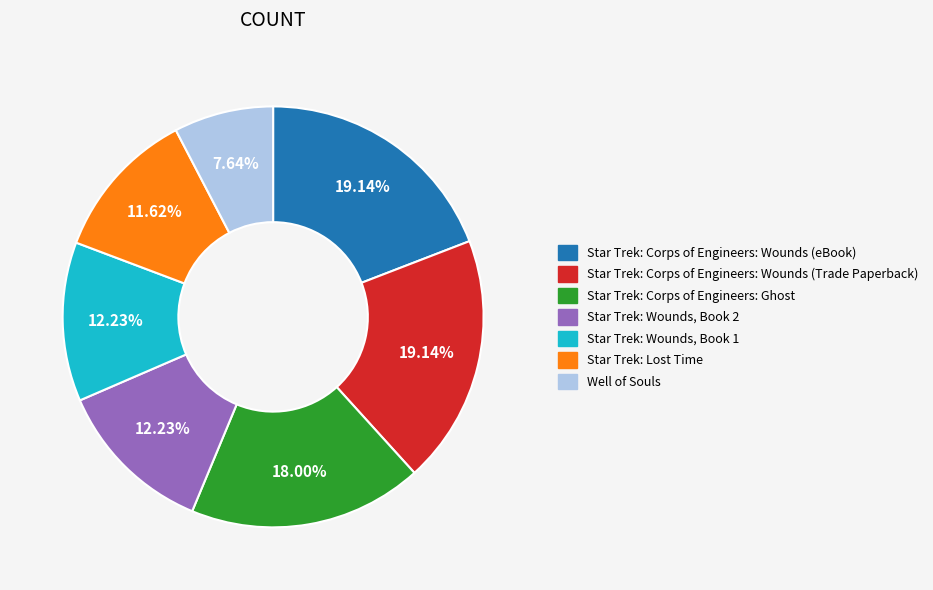

Which slice is the smallest?

Well of Souls